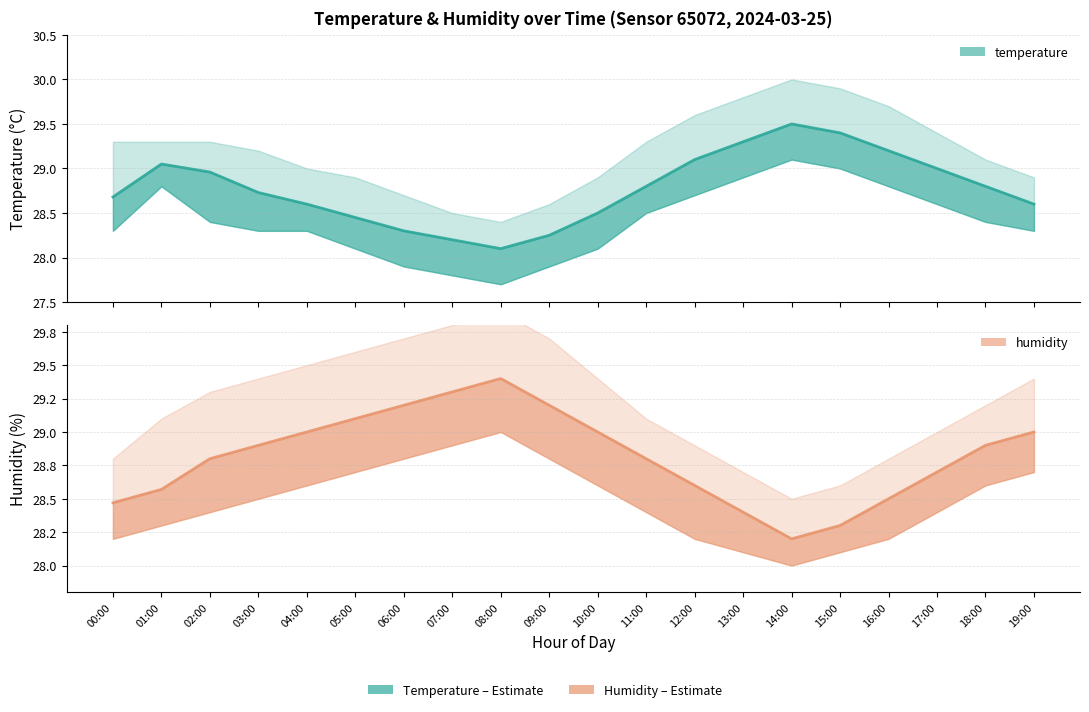

Which series has the largest total across all categories?

hum_upper